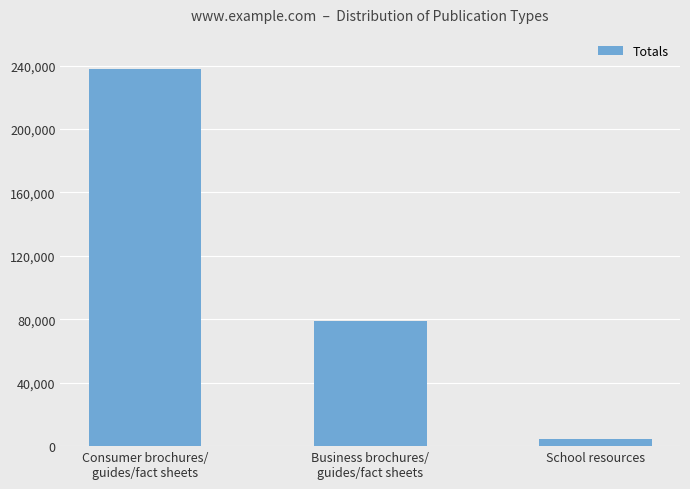

What is the change in value from Consumer brochures/
guides/fact sheets to School resources?

-232831